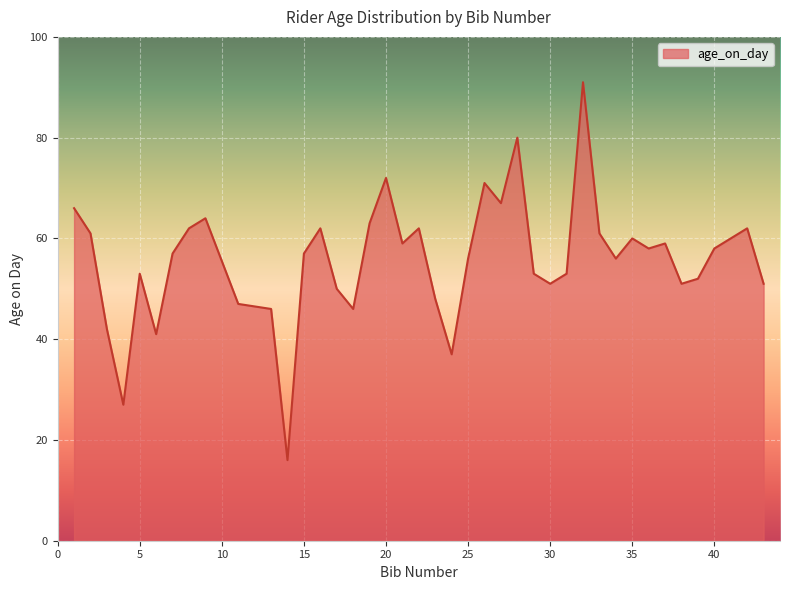

How many lines are shown in the chart?

1